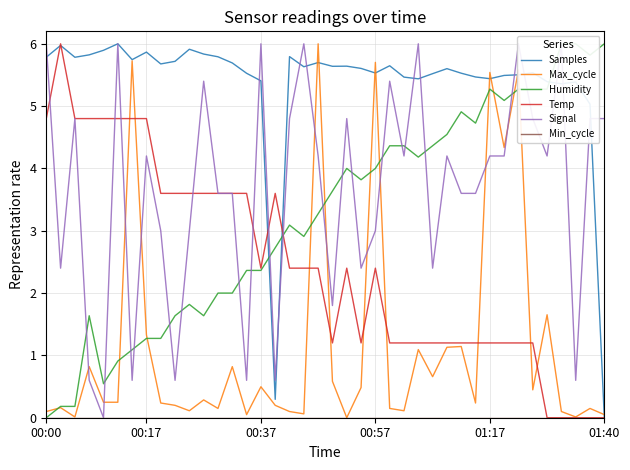

What is the difference between the Max_cycle values at 30 and 26?

0.9